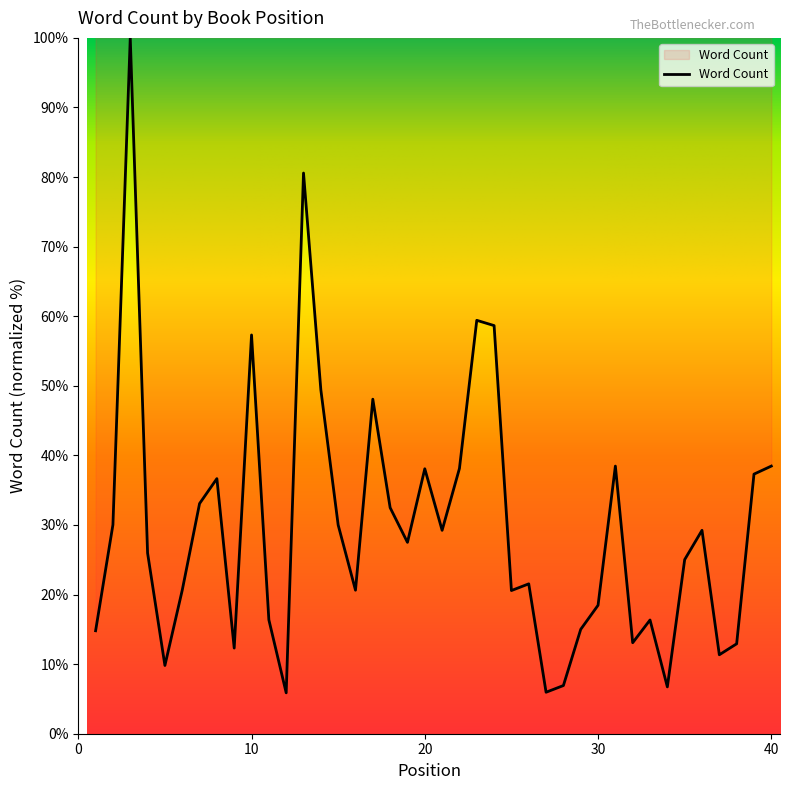

What is the minimum value shown in the chart?

5.9